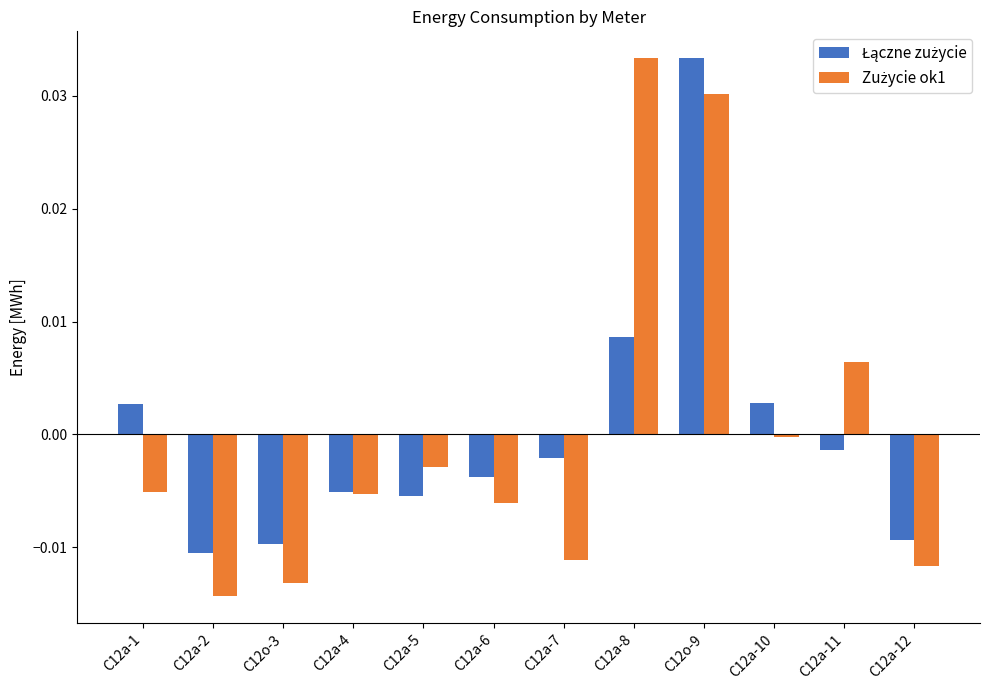

What is the label of the 3rd bar from the right?

C12a-10